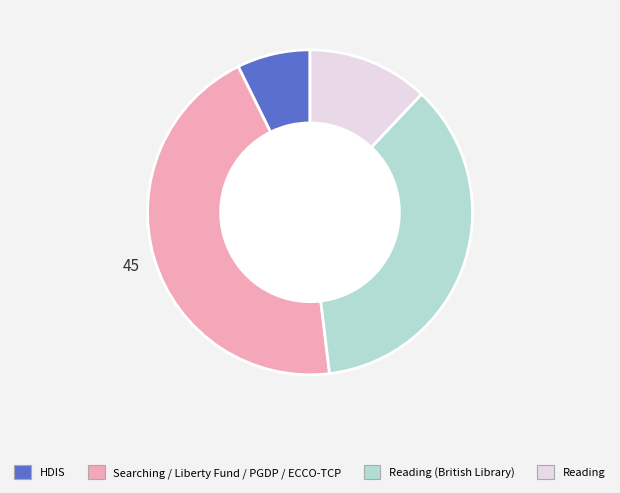

Does any single category account for the majority?

No